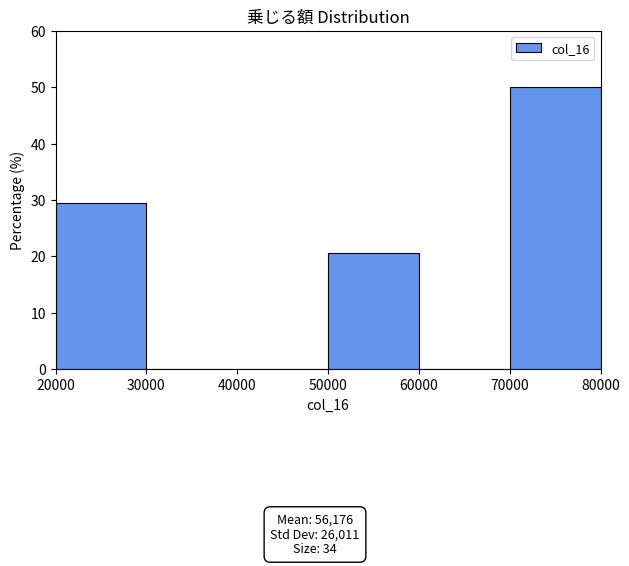

Over which range of the x-axis is the bar tallest?

70000 to 80000